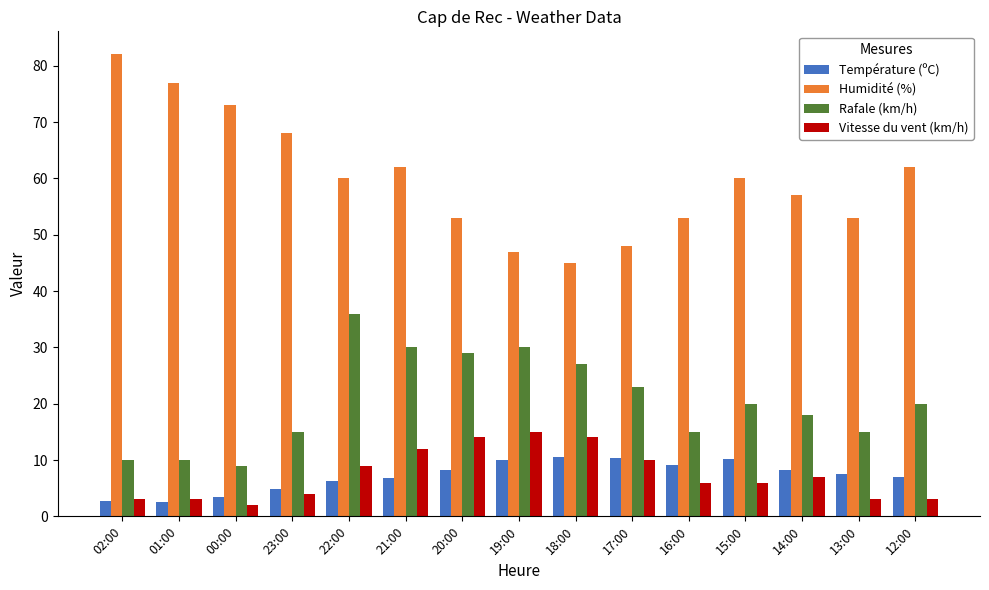

What is the label of the 8th bar from the left?

19:00